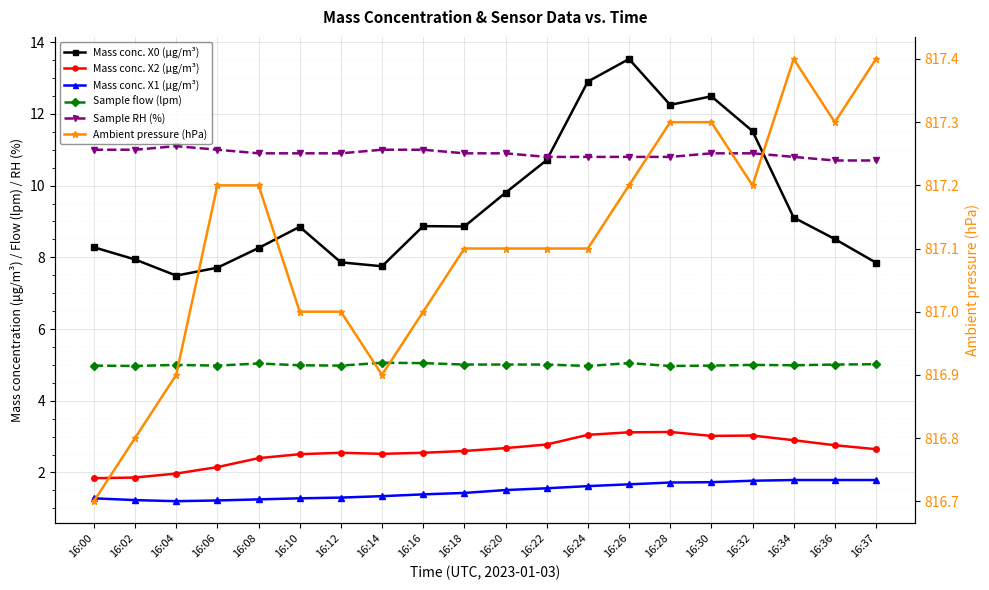

True or false: Mass conc. X1 (μg/m³) has a value of 1.5 at 16:20.

True